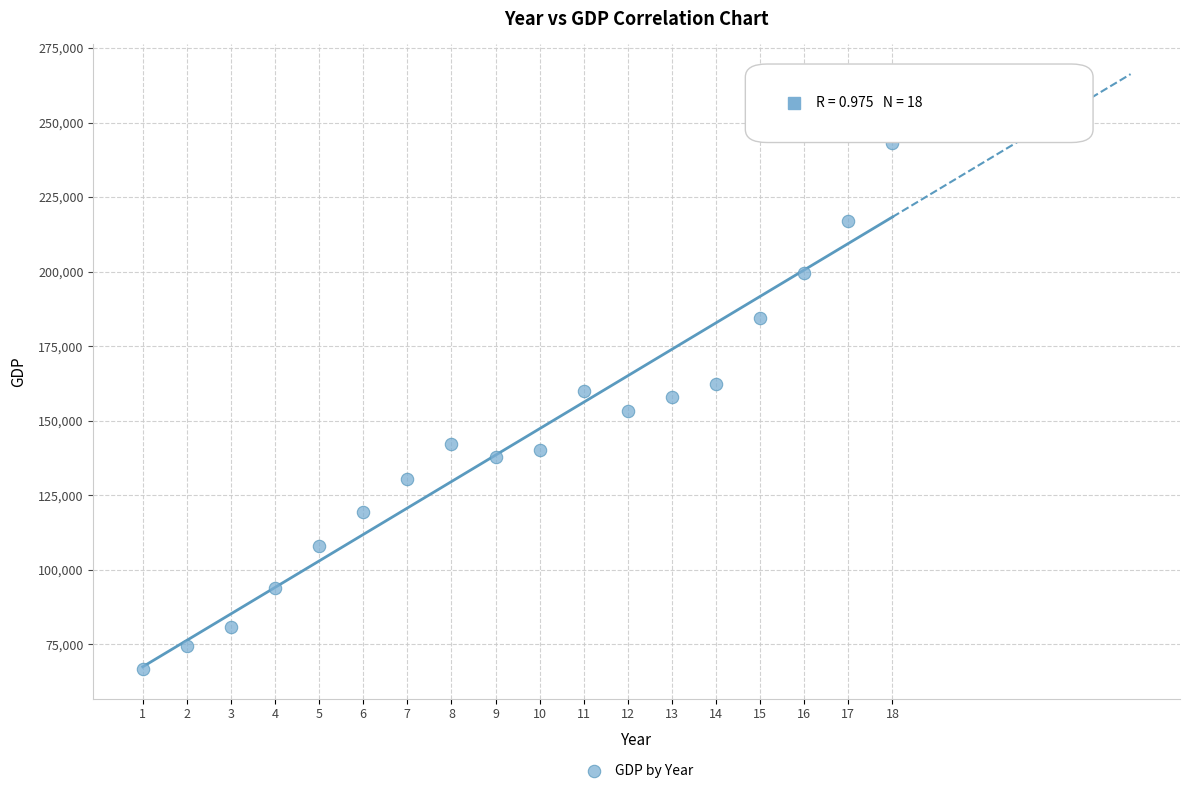

What is the range of Y values (max minus min)?

176391